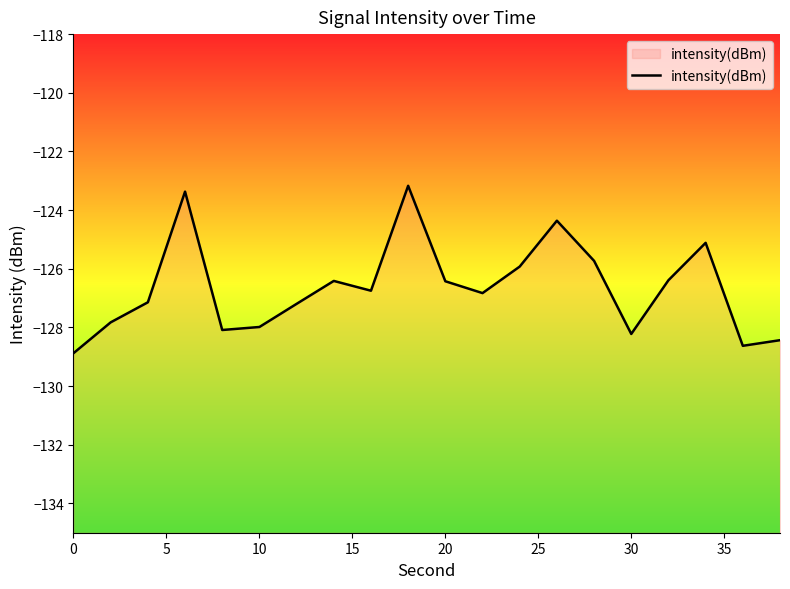

How many categories are shown in the chart?

20